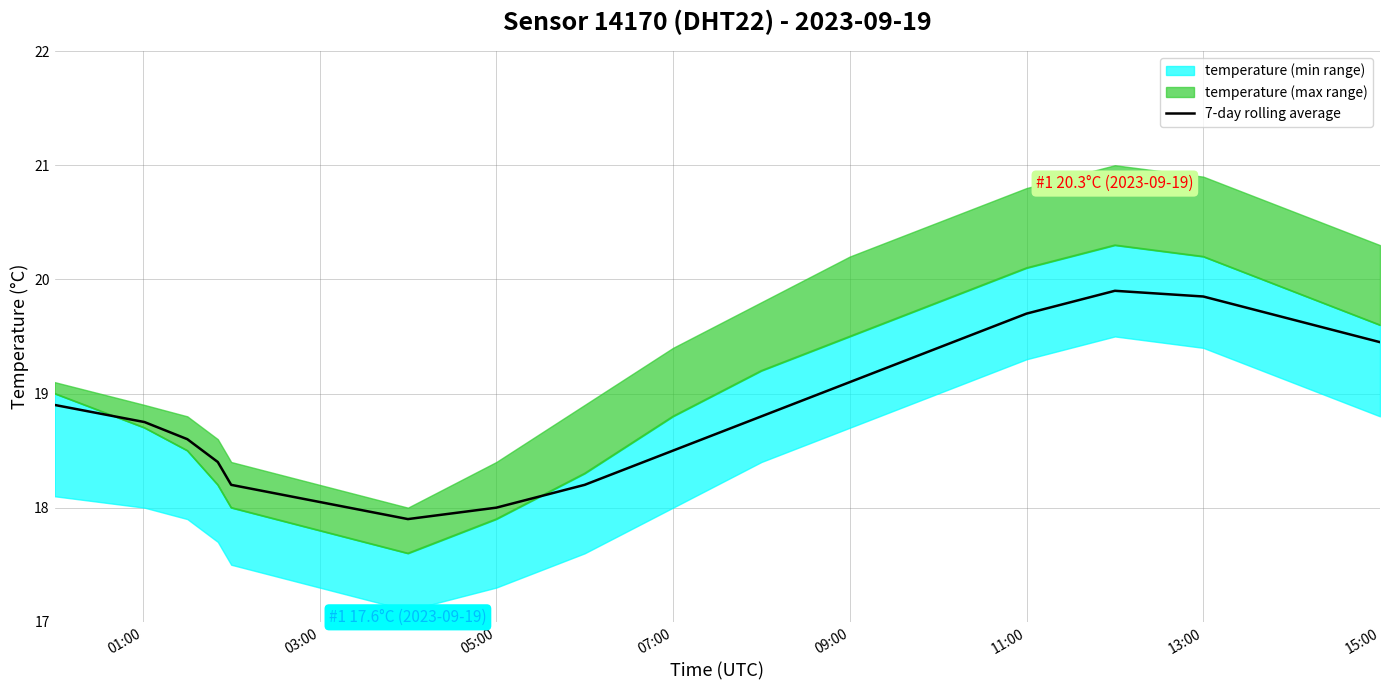

How many lines are shown in the chart?

1